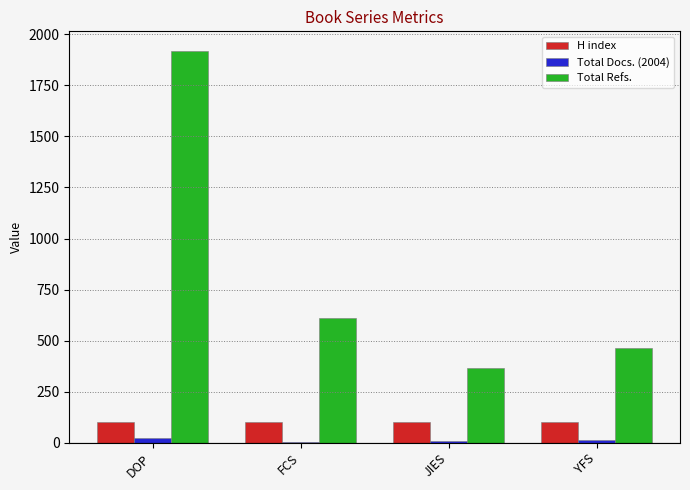

What is the total value across all series at DOP?

2043